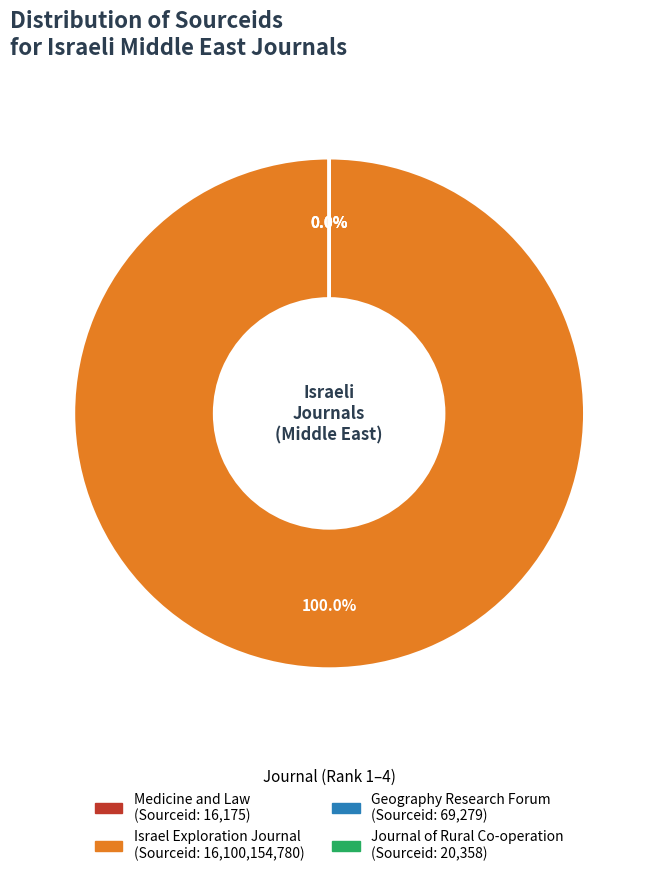

Rank the categories by value from highest to lowest.

Israel Exploration Journal, Geography Research Forum, Journal of Rural Co-operation, Medicine and Law